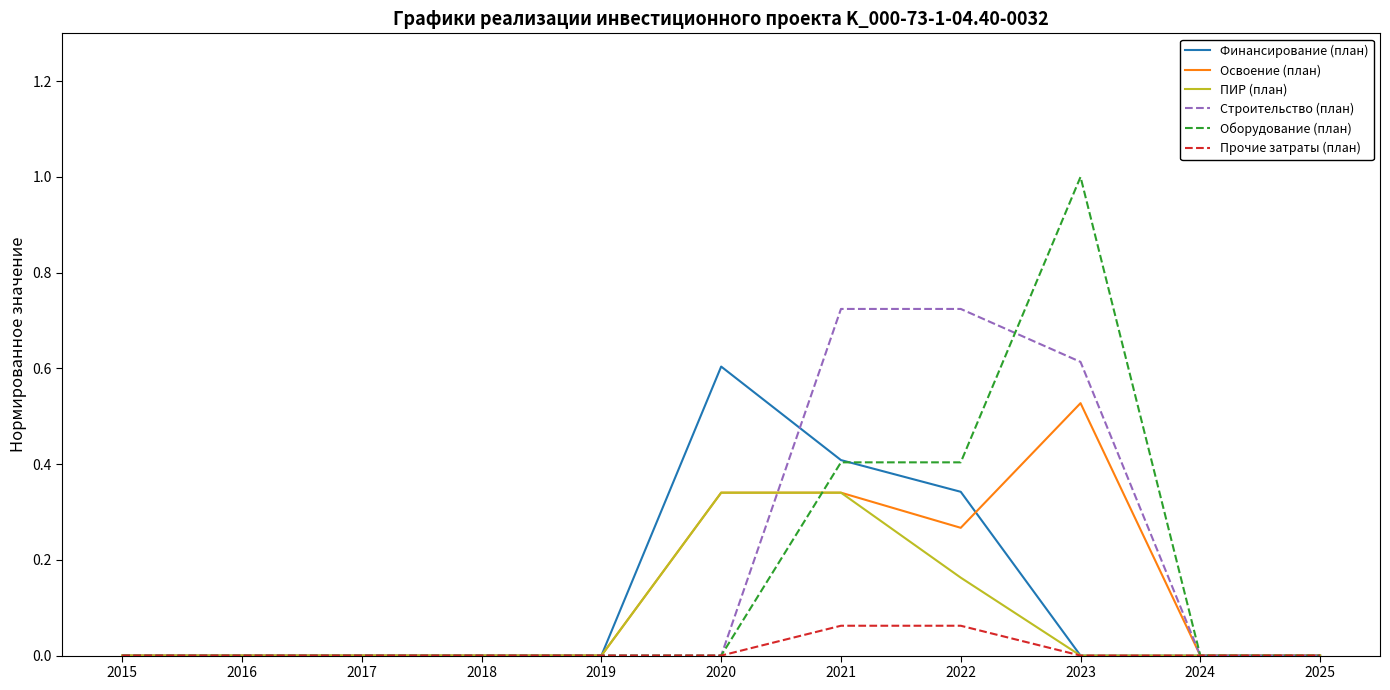

What is the total value across all series at 2020?

1.3